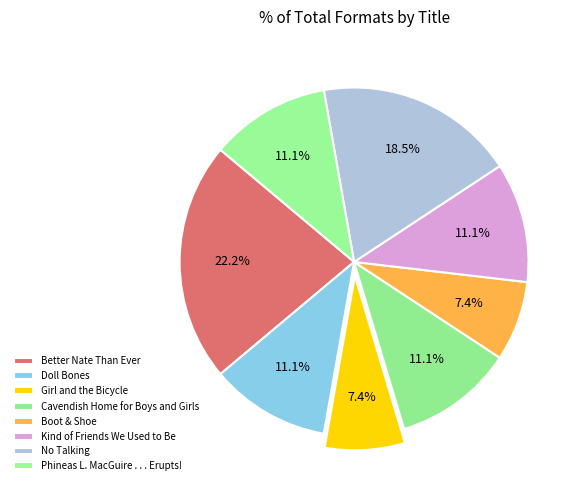

To the nearest percent, what portion does Girl and the Bicycle represent?

7%